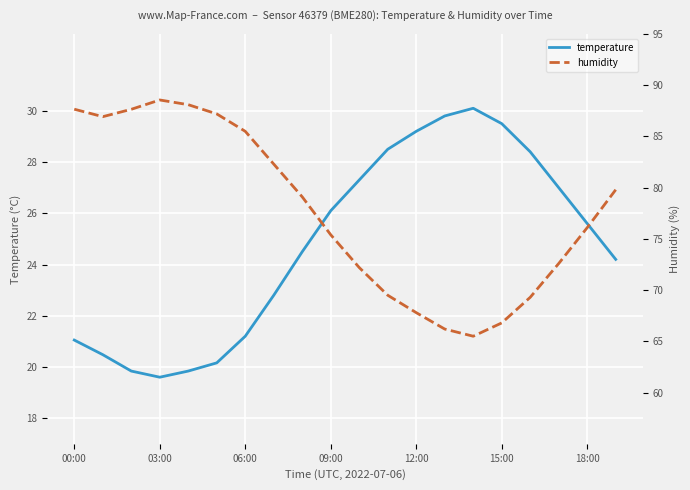

How many interior local peaks does the temperature series have?

1